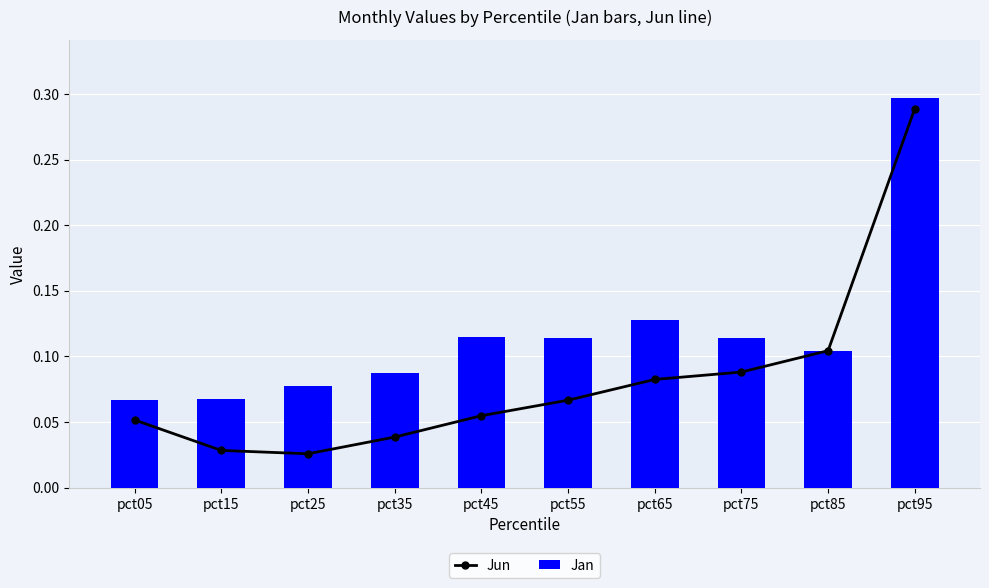

Which series has the largest total across all categories?

Jan